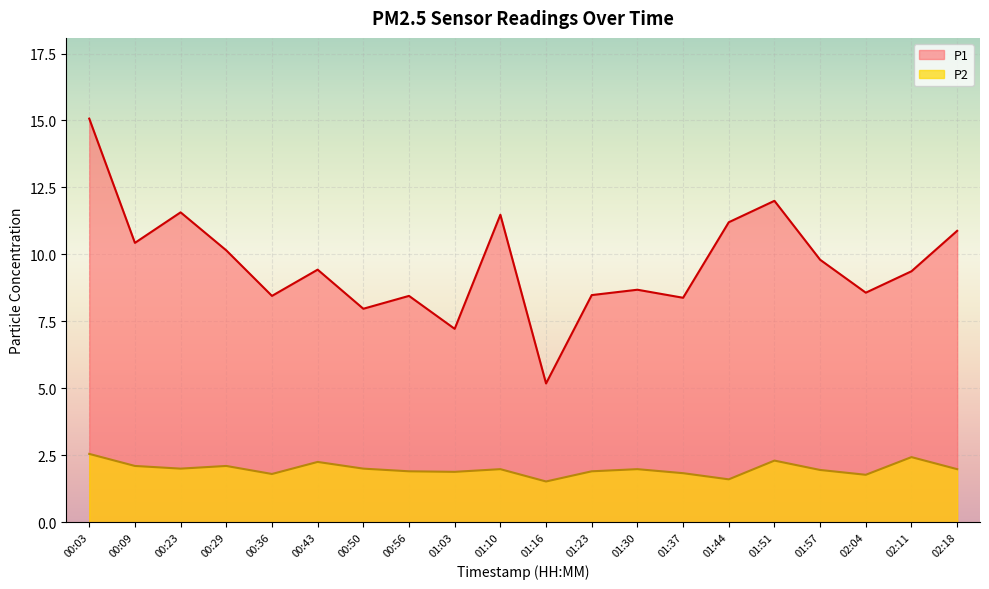

What is the label of the 4th point from the right?

01:57